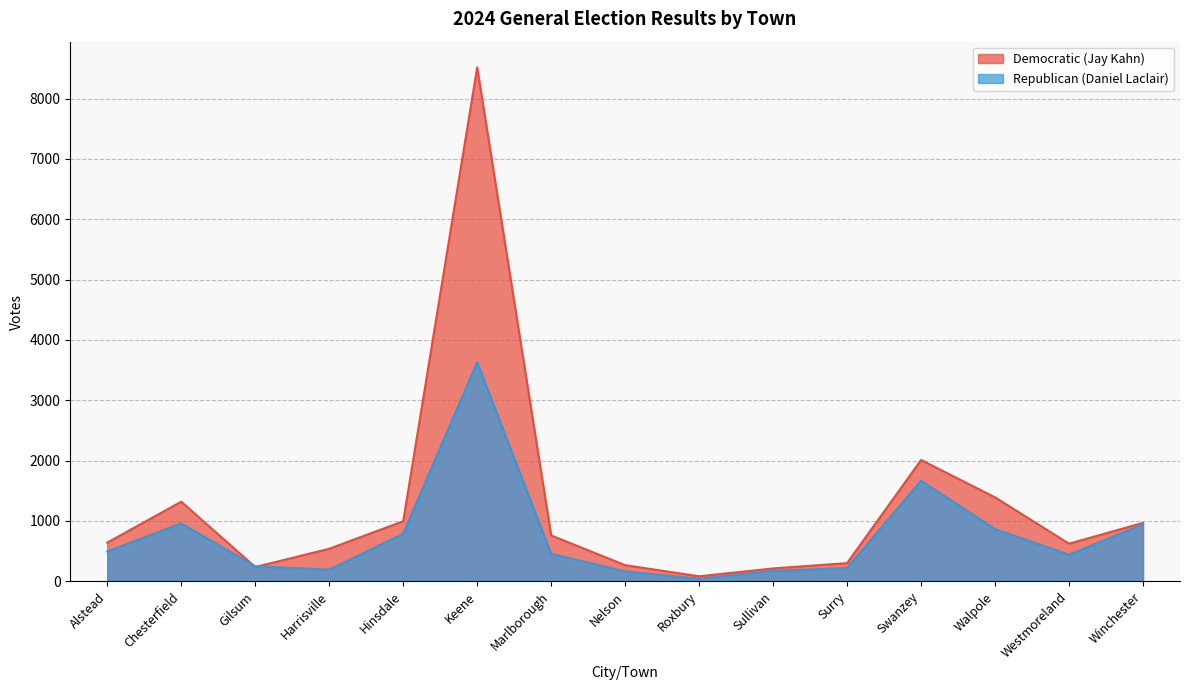

What are all the series names shown in the legend?

Democratic (Jay Kahn), Republican (Daniel Laclair)